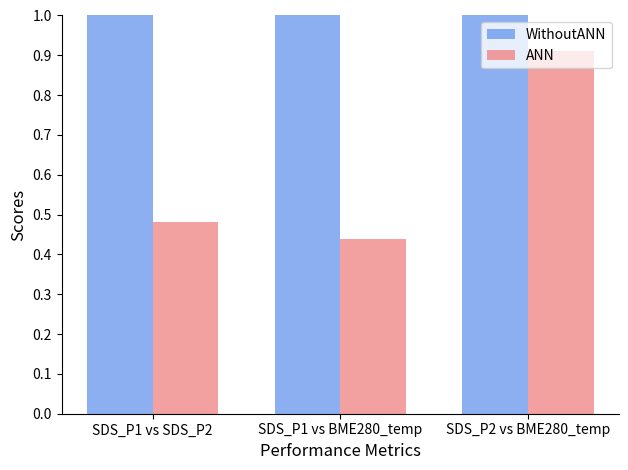

Which category has the lowest value across all series?

SDS_P1 vs BME280_temp